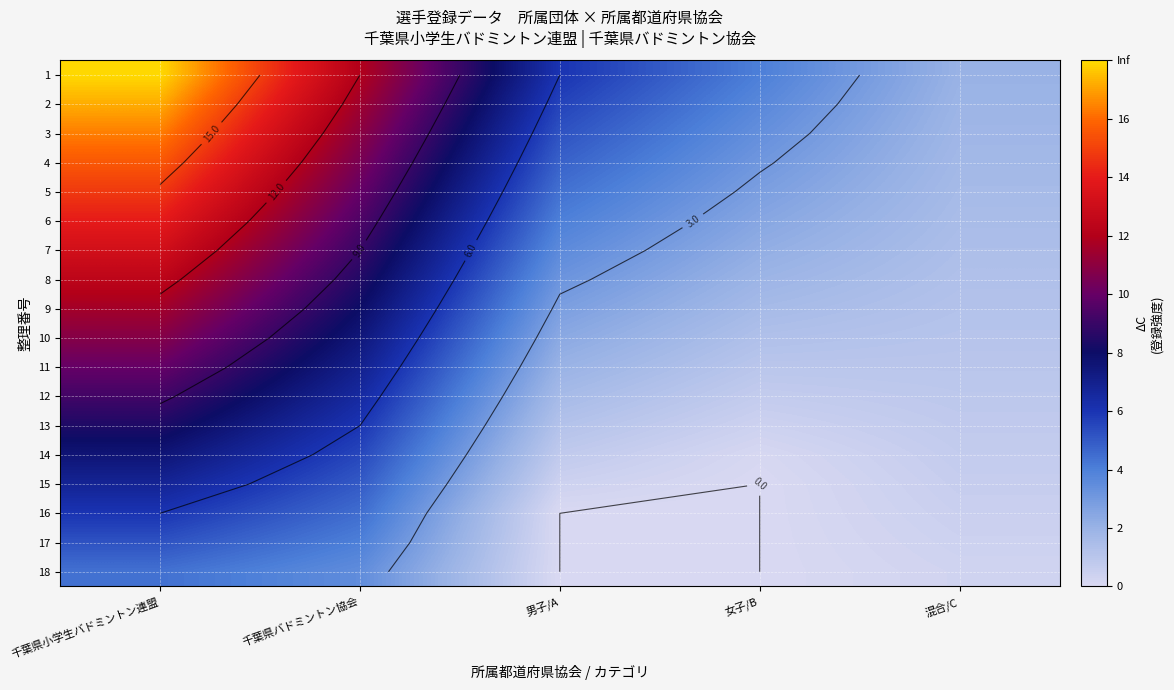

At which label is 14 closest to 3?

男子/A